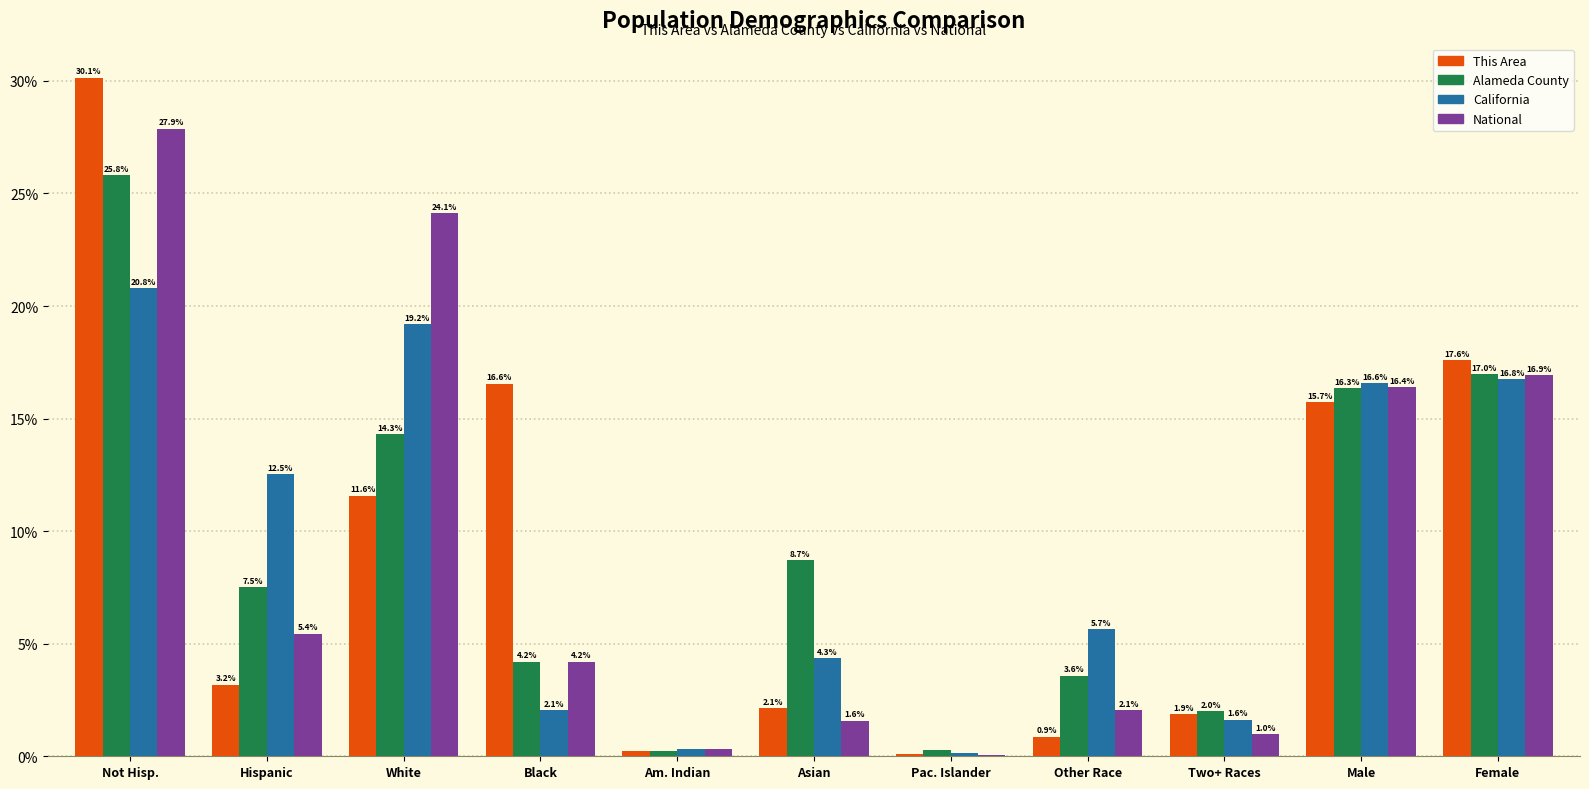

Is the value of California at White greater than the value of Alameda County at Female?

Yes